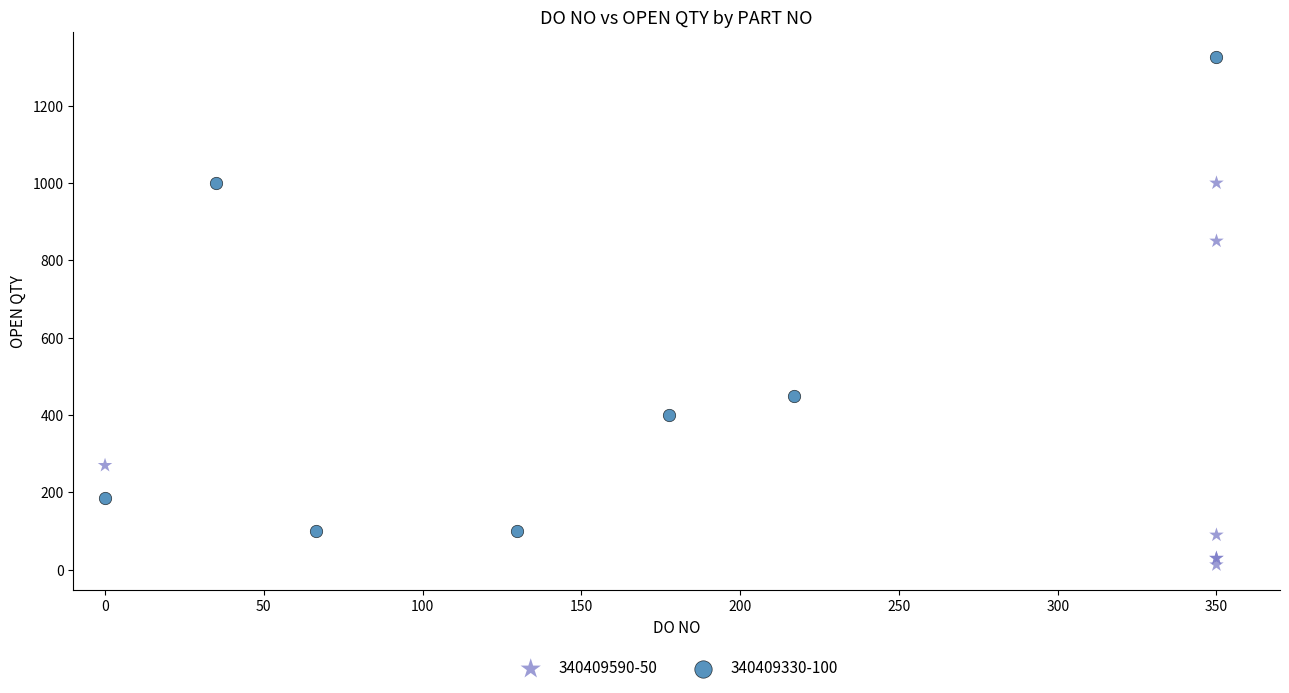

Which series reaches the maximum Y coordinate?

340409330-100